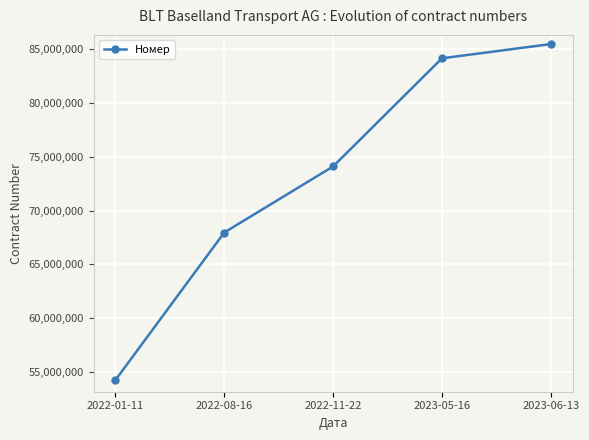

At which category does the chart reach its minimum across all series?

2022-01-11